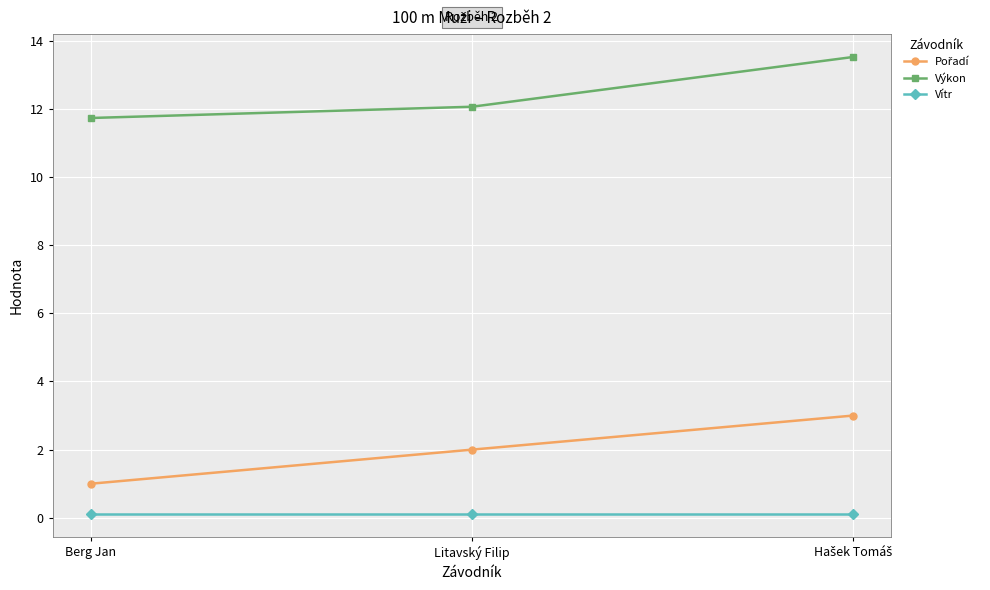

Which category has the lowest value in the Výkon series?

Berg Jan